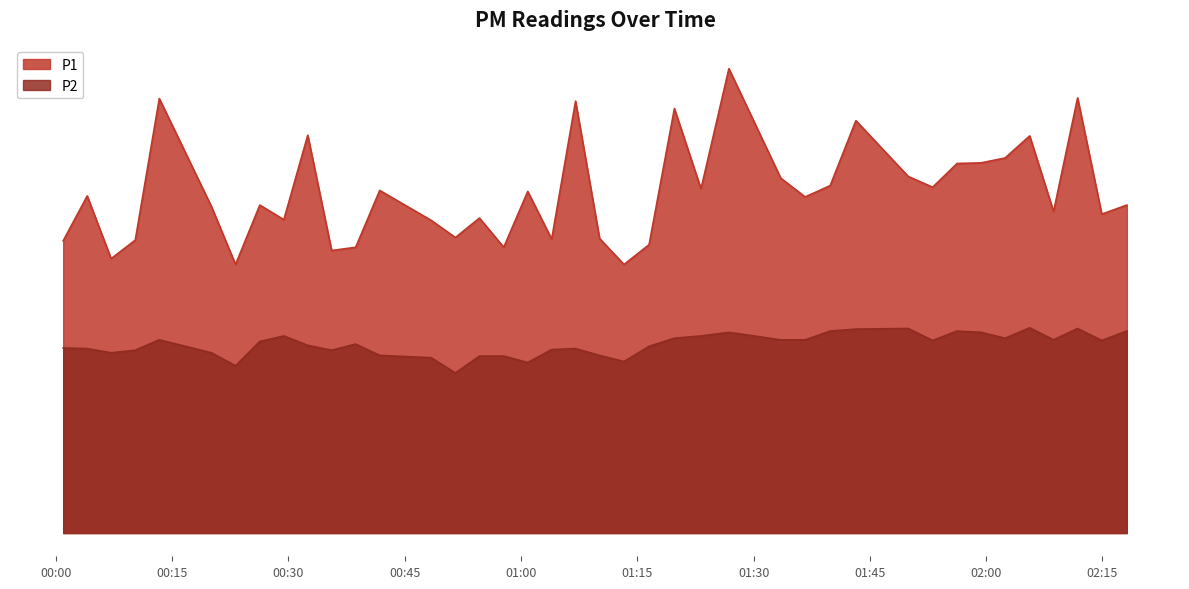

Read the P2 value at 2023-05-08T00:23:10.

5.2